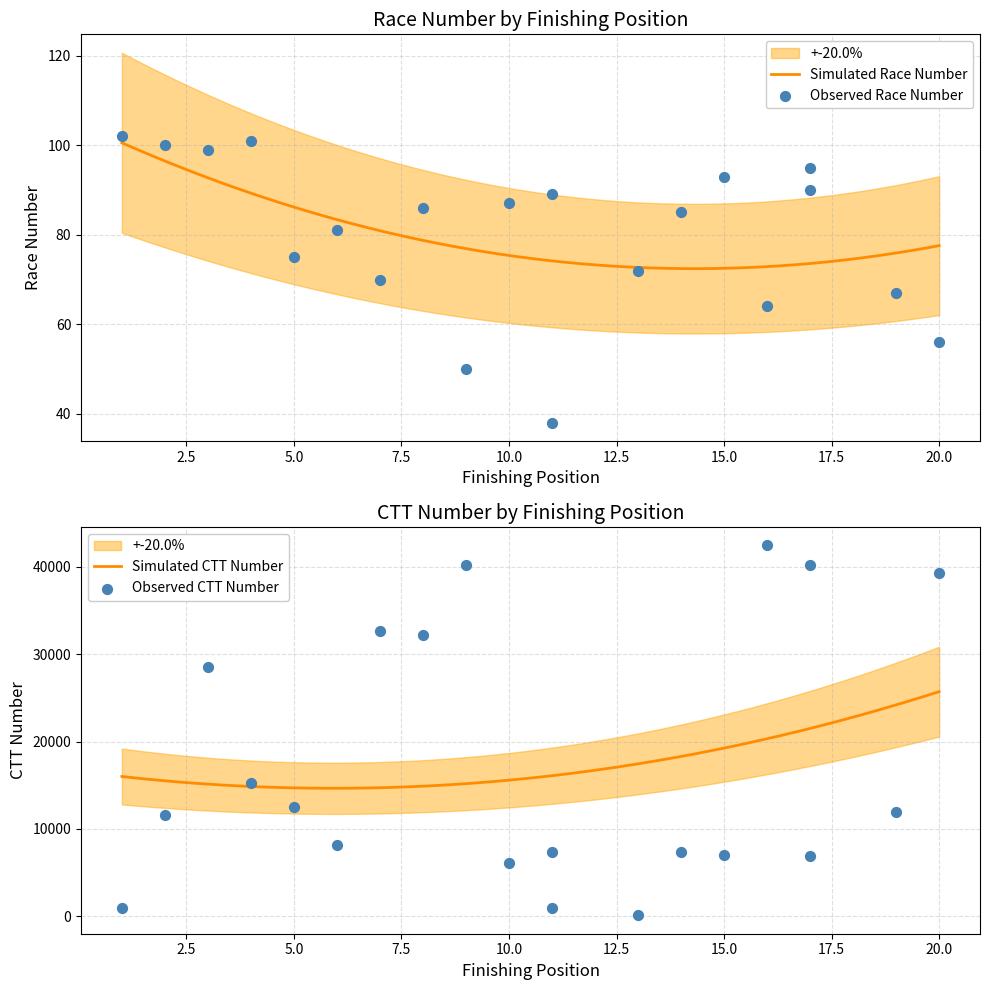

What is the minimum value for Simulated Race Number?

72.4